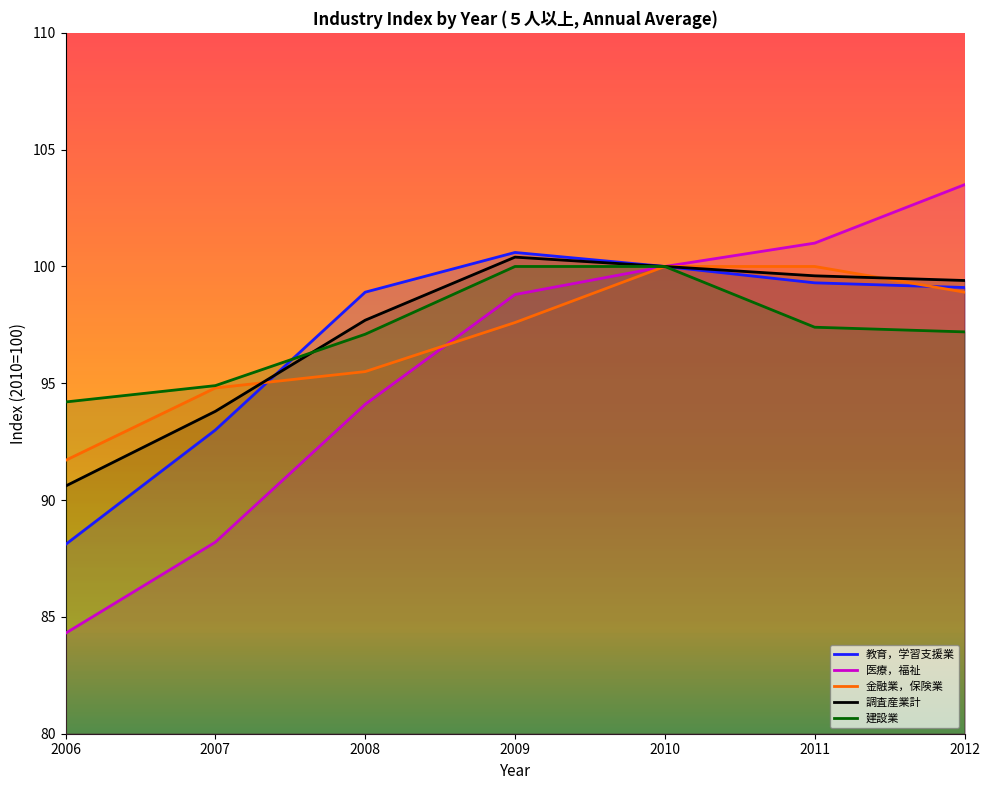

How many series are shown in this chart?

5